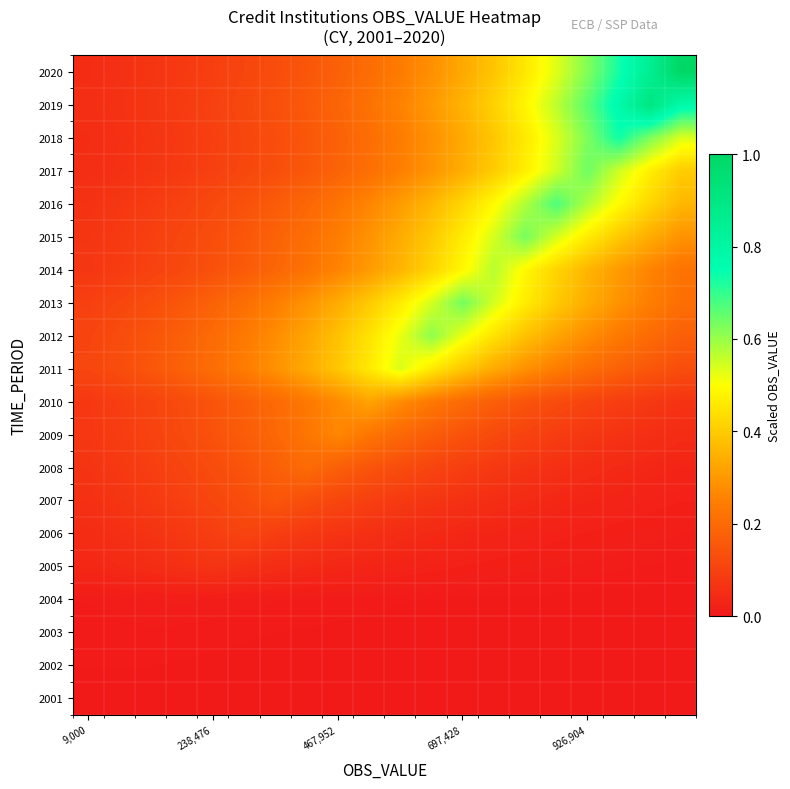

At how many categories does at least one series exceed 0?

20